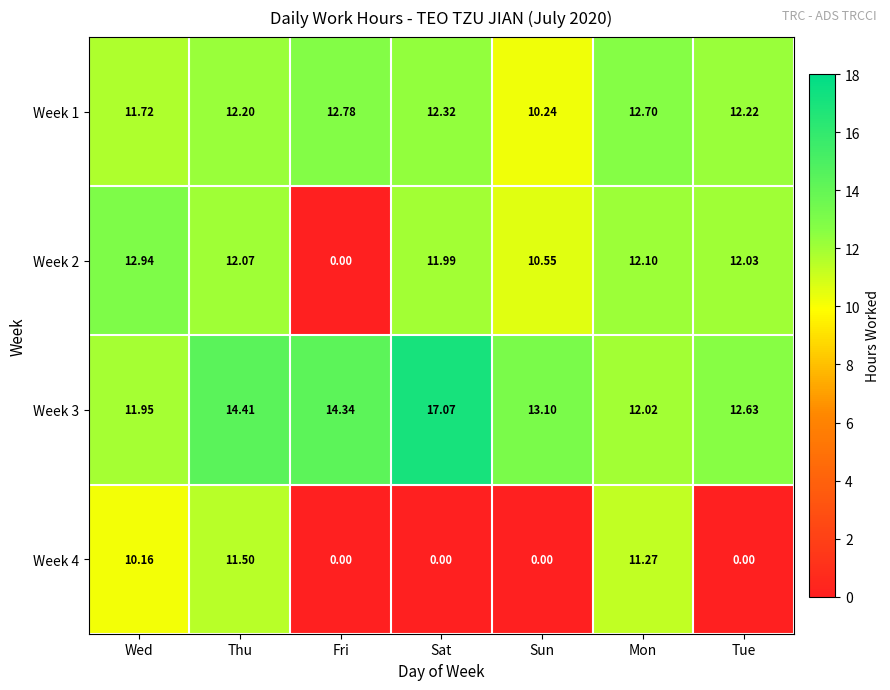

At which label does Week 2 reach its peak?

Wed